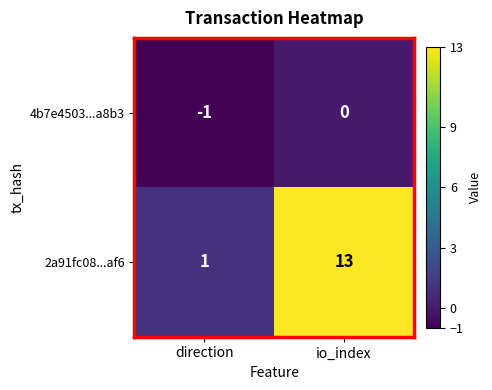

What is the difference between the highest and lowest values at io_index?

13